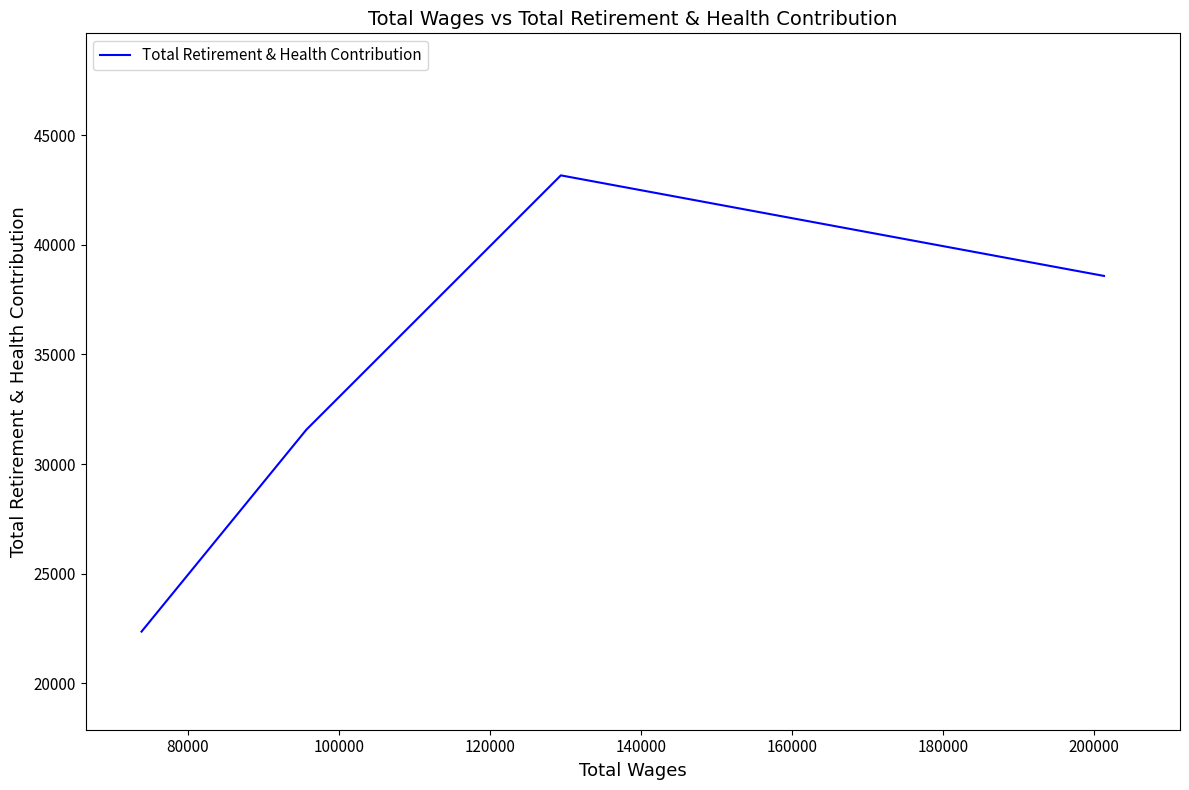

The value at 100000 is 48628. True or false?

False